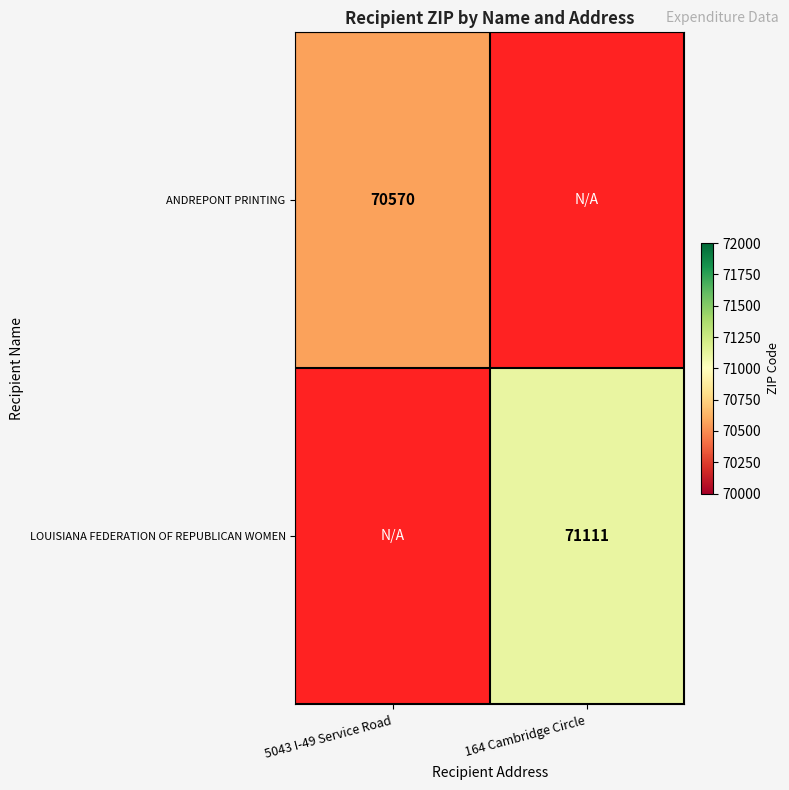

The value of LOUISIANA FEDERATION OF REPUBLICAN WOMEN at 164 Cambridge Circle is 48362. True or false?

False